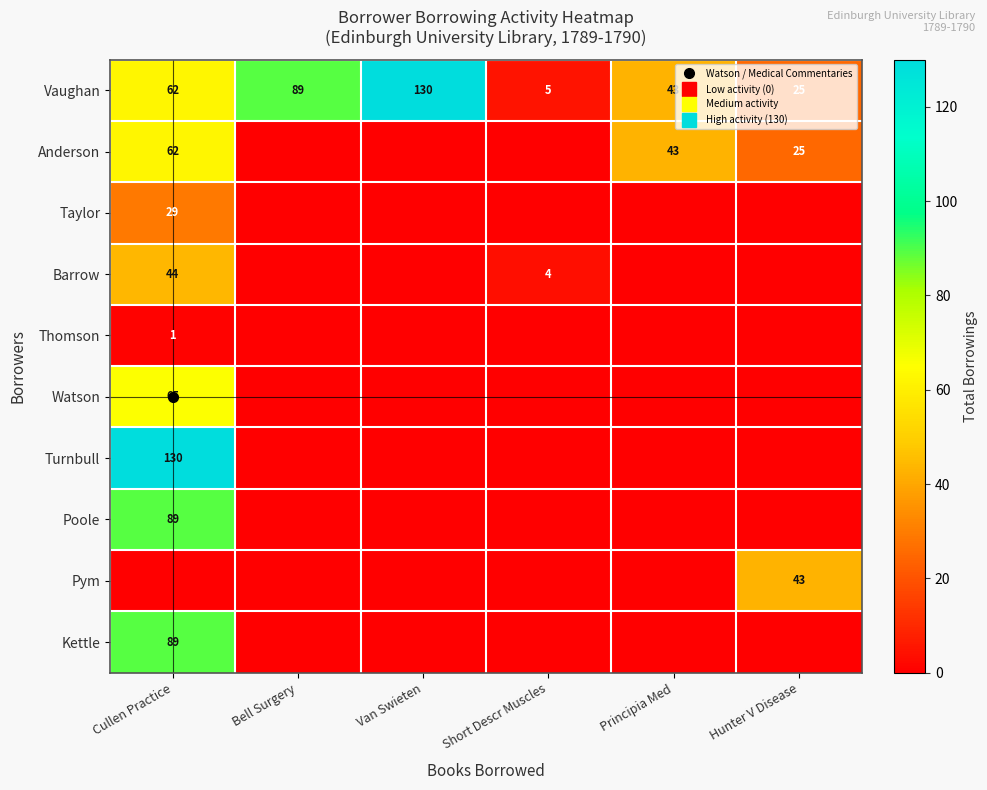

What is the maximum value shown in the chart?

130